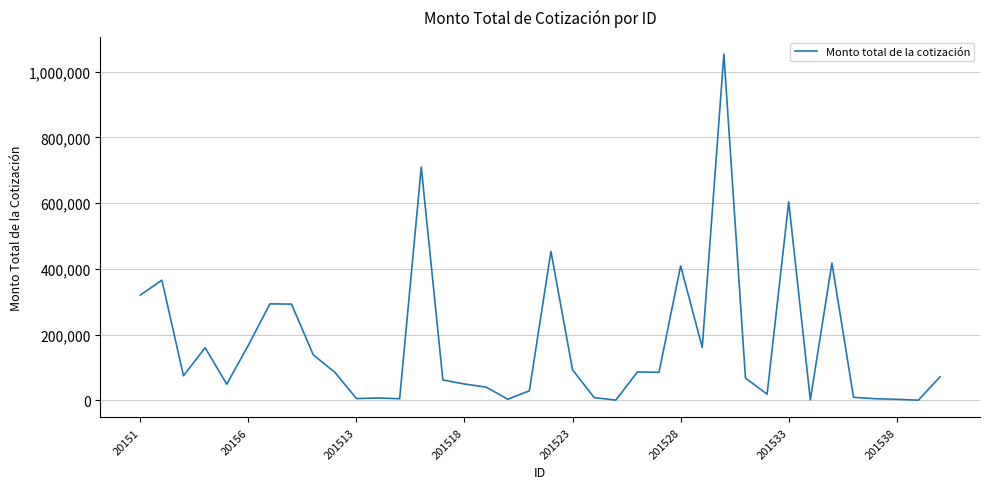

What is the difference between the second highest and minimum values?

709223.0